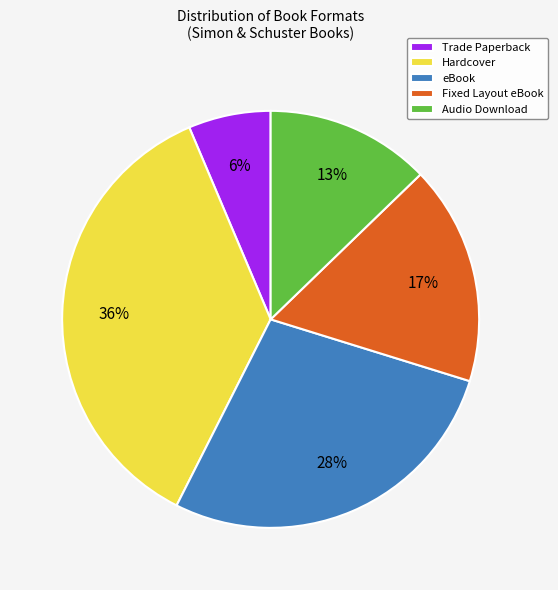

Rank the categories by value from lowest to highest.

Trade Paperback, Audio Download, Fixed Layout eBook, eBook, Hardcover